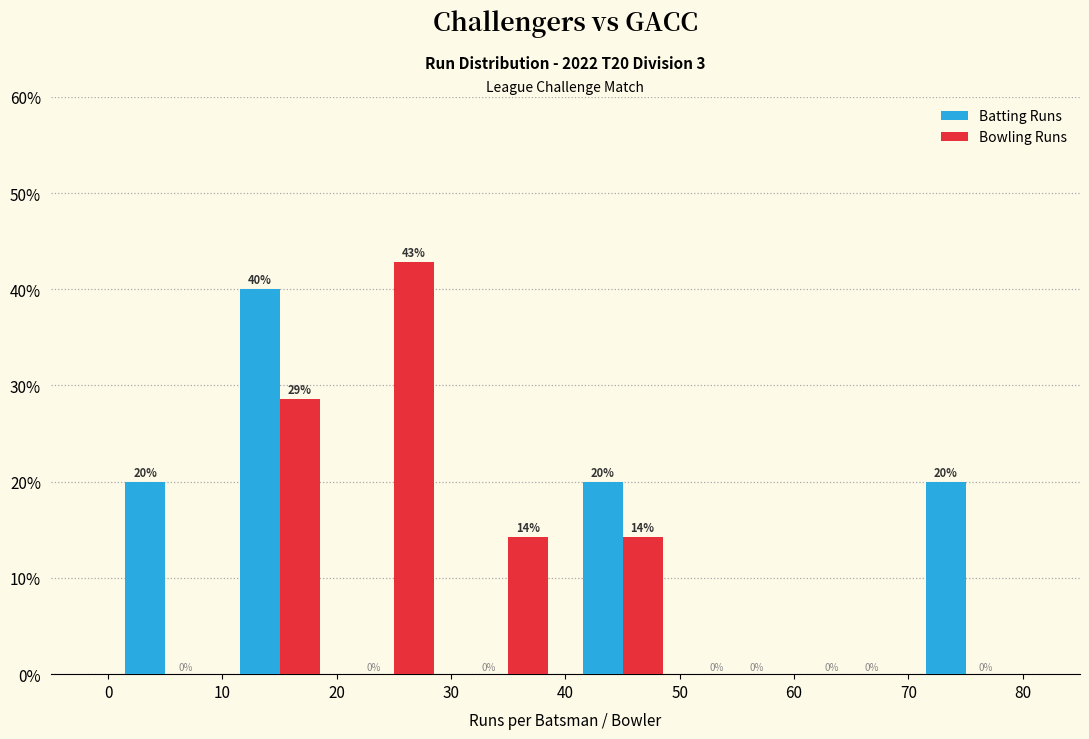

In the Bowling Runs series, which range on the x-axis has the tallest bar?

20 to 30